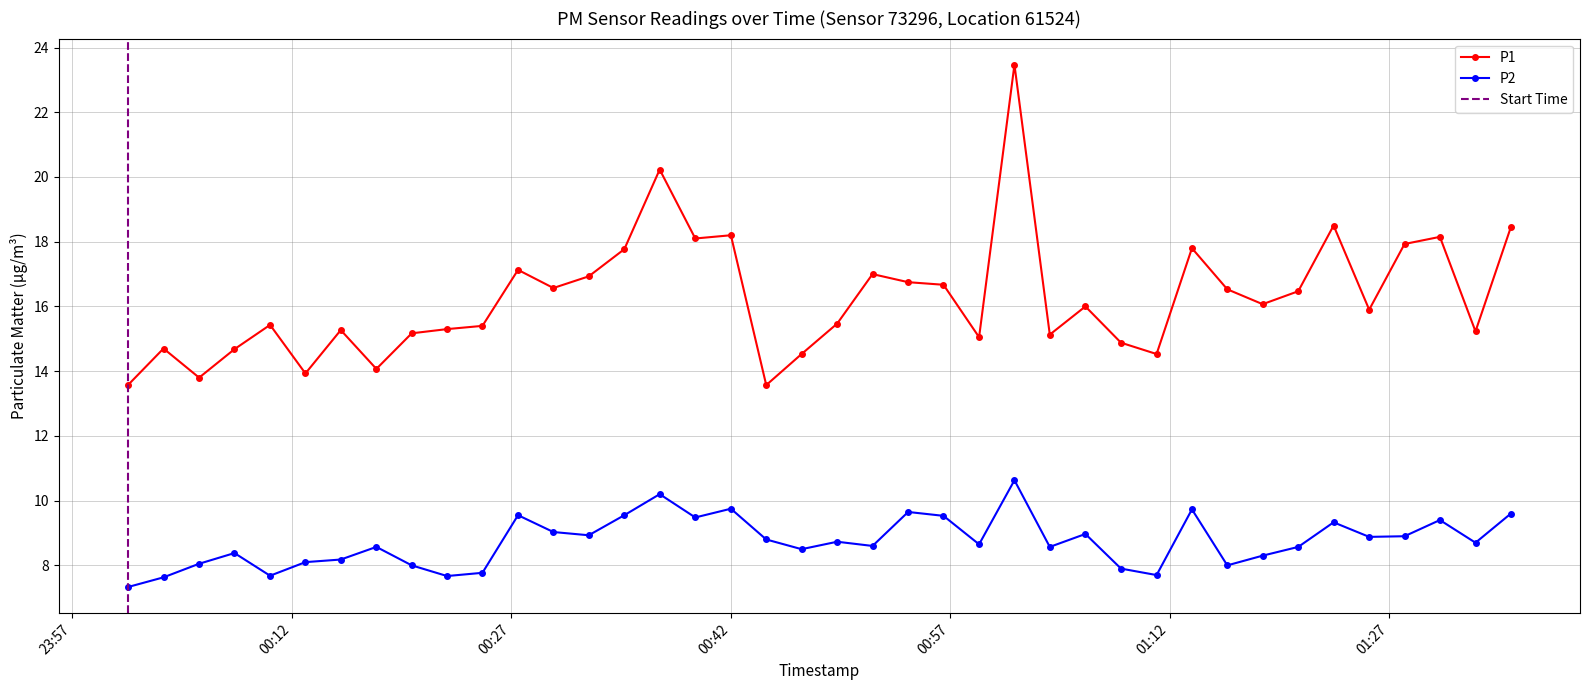

How many lines are shown in the chart?

2